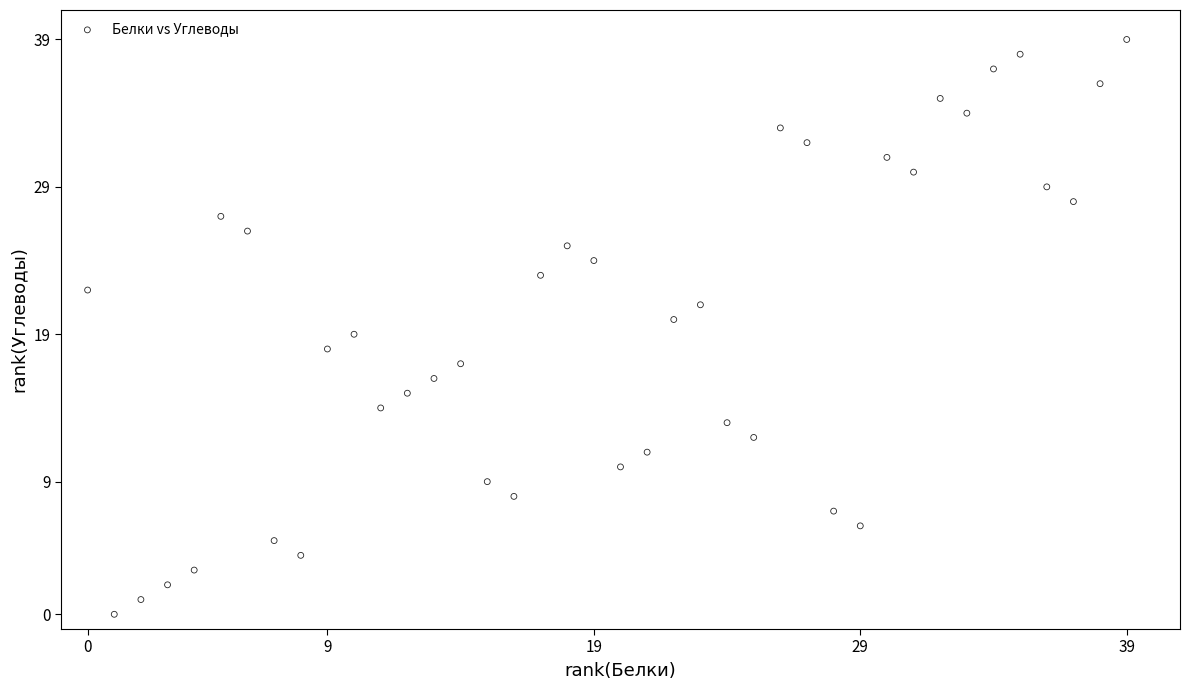

What is the range of X values (max minus min)?

39